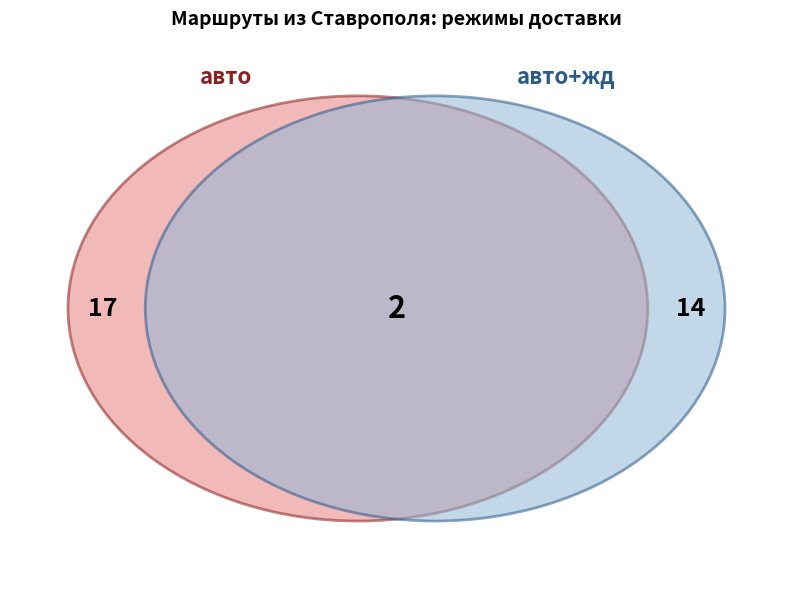

Rank the categories by value from highest to lowest.

авто, авто+жд